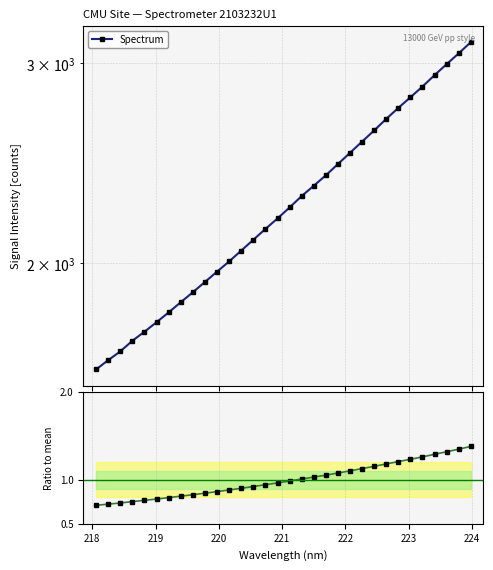

The Ratio to mean series shows 0.5 at 27. True or false?

False